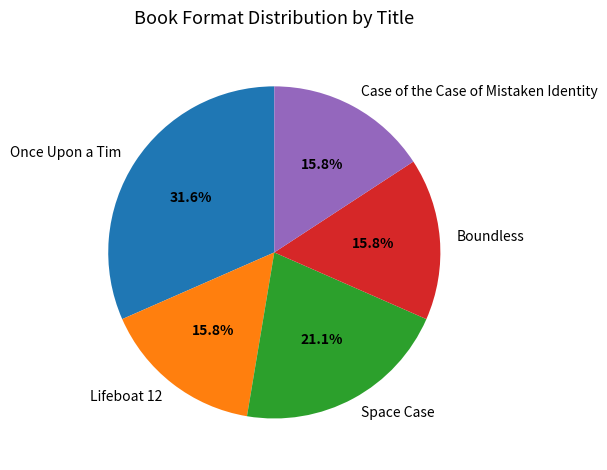

Is there any slice that represents more than half of the pie?

No